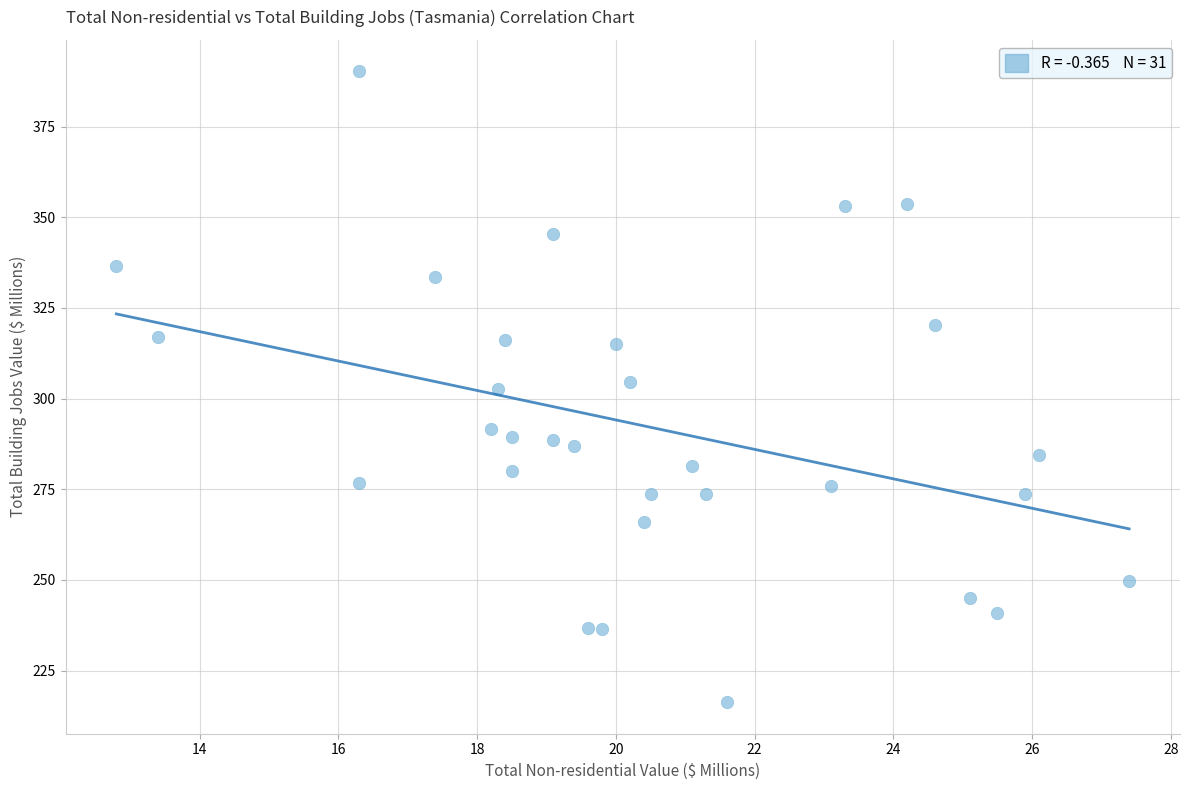

What is the range of X values (max minus min)?

14.6